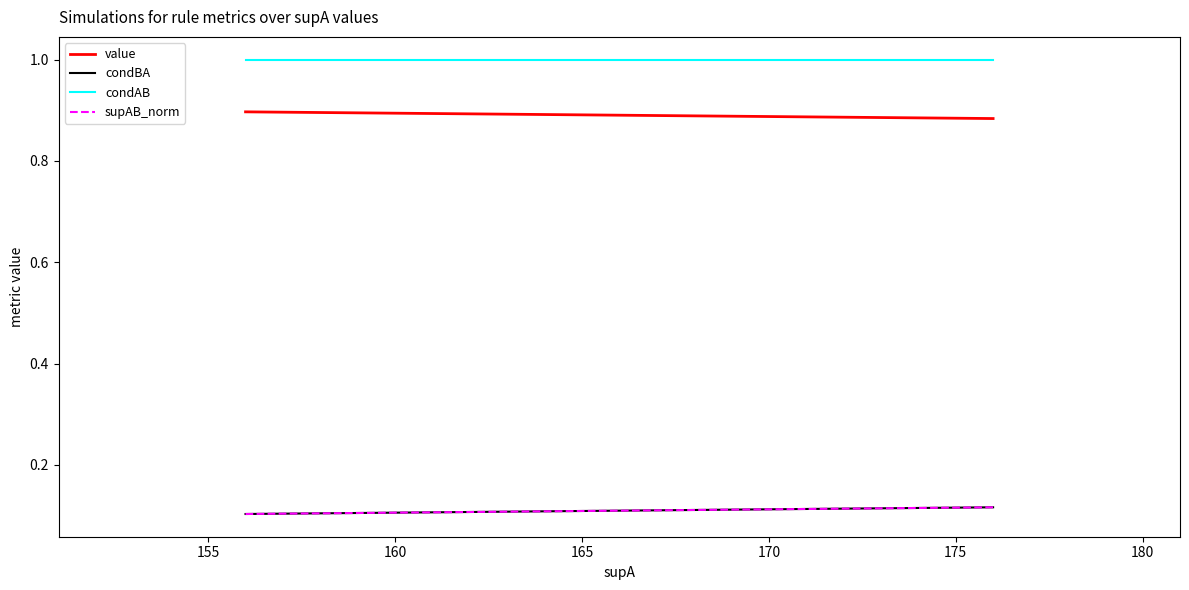

True or false: supAB_norm and condBA cross at least once.

False